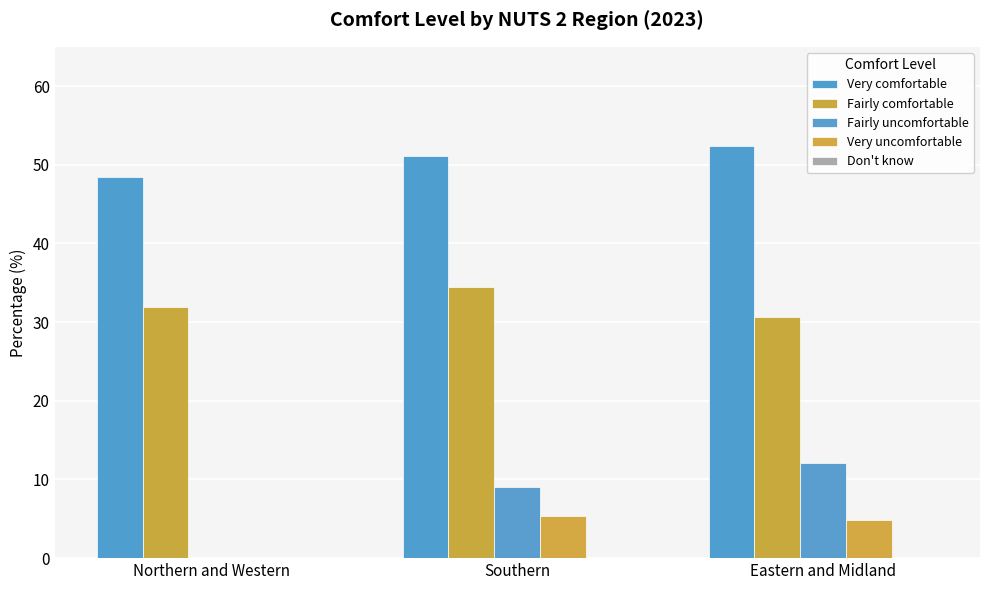

Reading left to right, list all the values displayed in this chart.

Very comfortable: 48.4	51.1	52.4
Fairly comfortable: 31.9	34.5	30.7
Fairly uncomfortable: 0.0	9.0	12.1
Very uncomfortable: 0.0	5.3	4.8
Don't know: 0.0	0.0	0.0